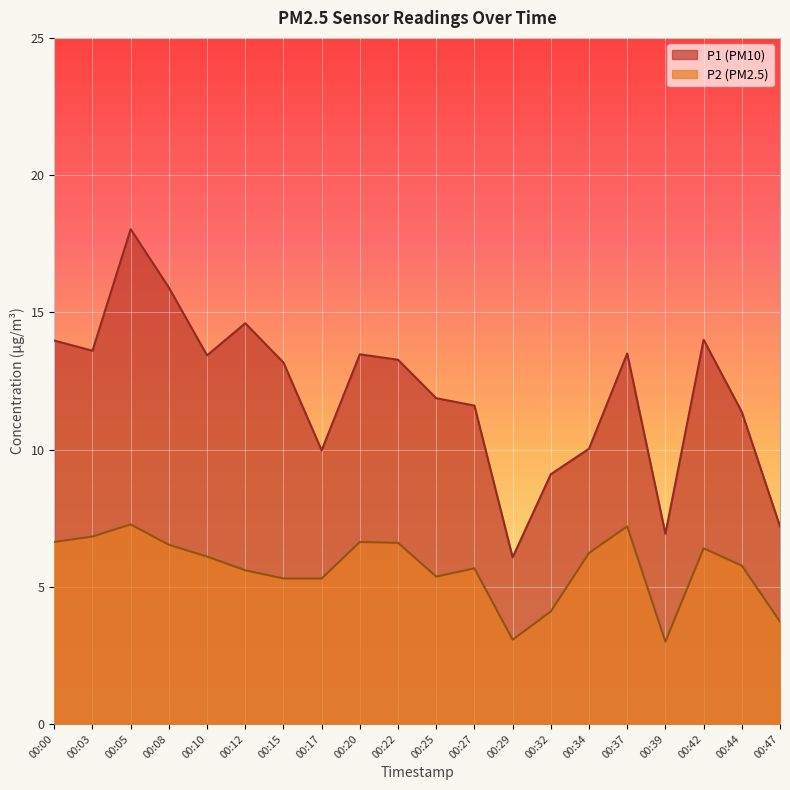

List the series in order of their peak value, highest first.

P1, P2